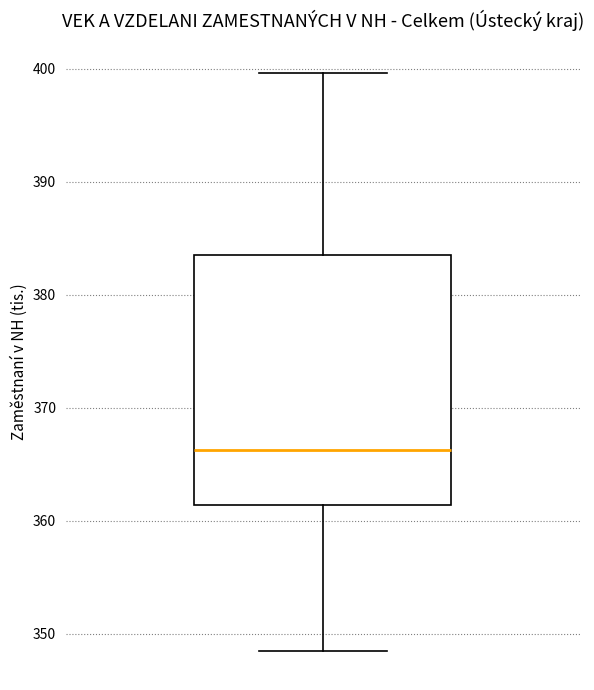

Transcribe this box plot: give where the median line is, the range the box spans, and where the two whiskers end, as read against the y-axis. The values are not printed on the chart, so give them approximately, as read against the axis.

median 366, box 361 to 383, whiskers 348 to 400